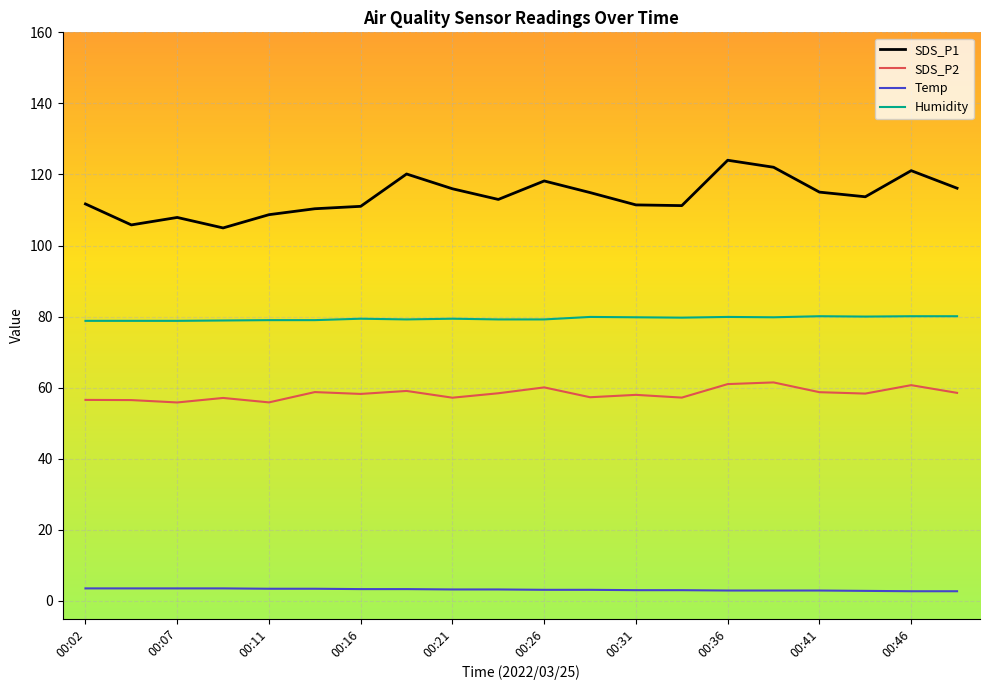

List the series in order of their peak value, lowest first.

Temp, SDS_P2, Humidity, SDS_P1